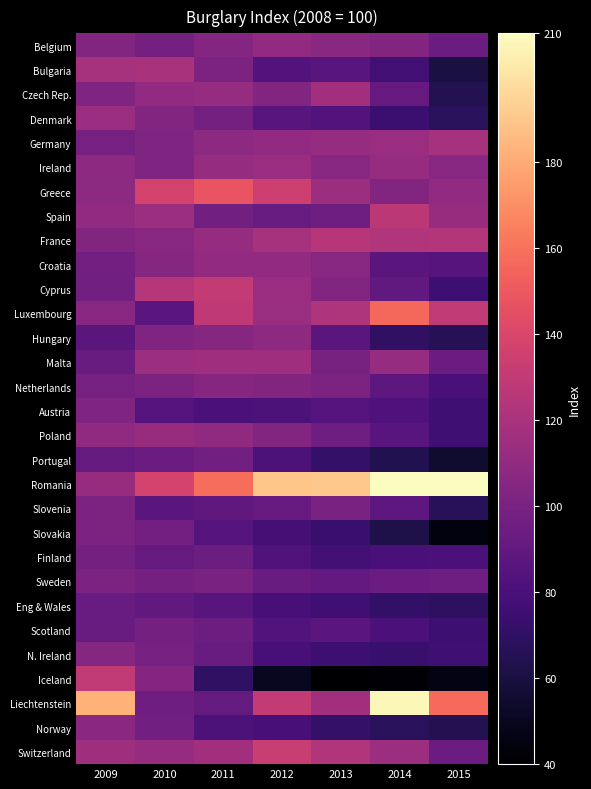

At 2013, list the series in order from largest to smallest.

Romania, France, Switzerland, Luxembourg, Czech Rep., Liechtenstein, Greece, Germany, Belgium, Ireland, Croatia, Cyprus, Netherlands, Slovenia, Malta, Spain, Poland, Sweden, Hungary, Scotland, Bulgaria, Austria, Denmark, Finland, Eng & Wales, N. Ireland, Slovakia, Norway, Portugal, Iceland